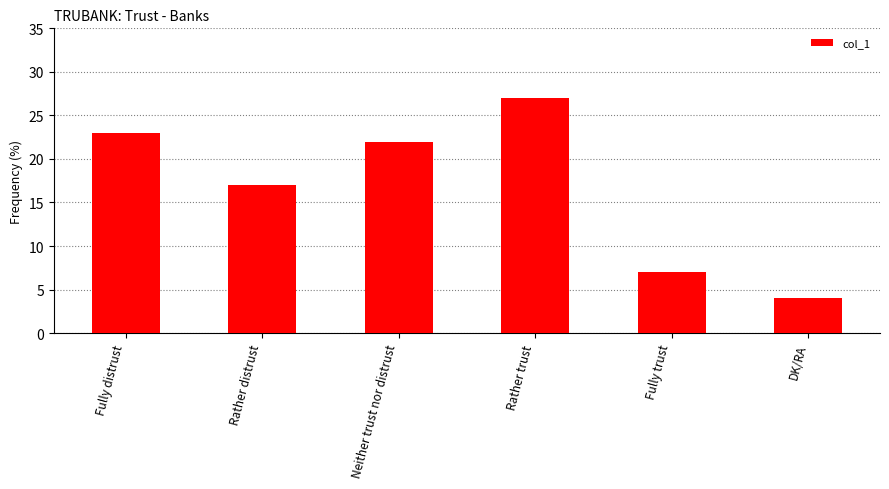

Reading left to right, extract all data points from this chart.

23	17	22	27	7	4